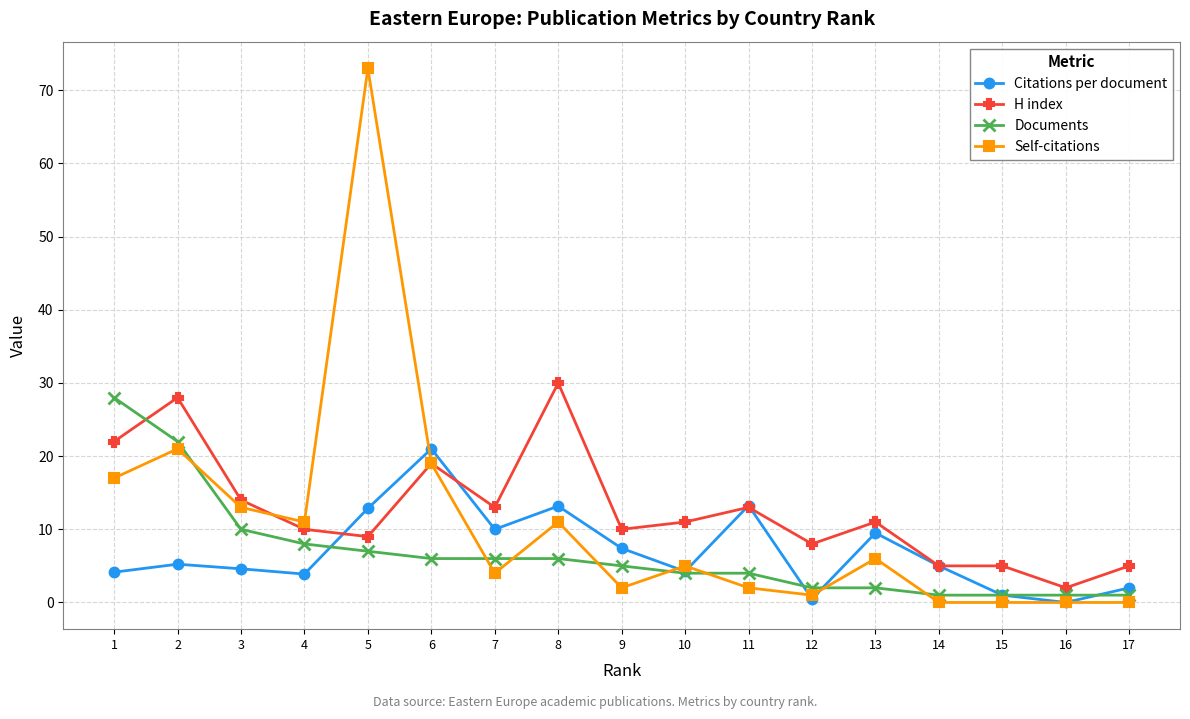

Which series changed the most between 11 and 12?

Citations per document